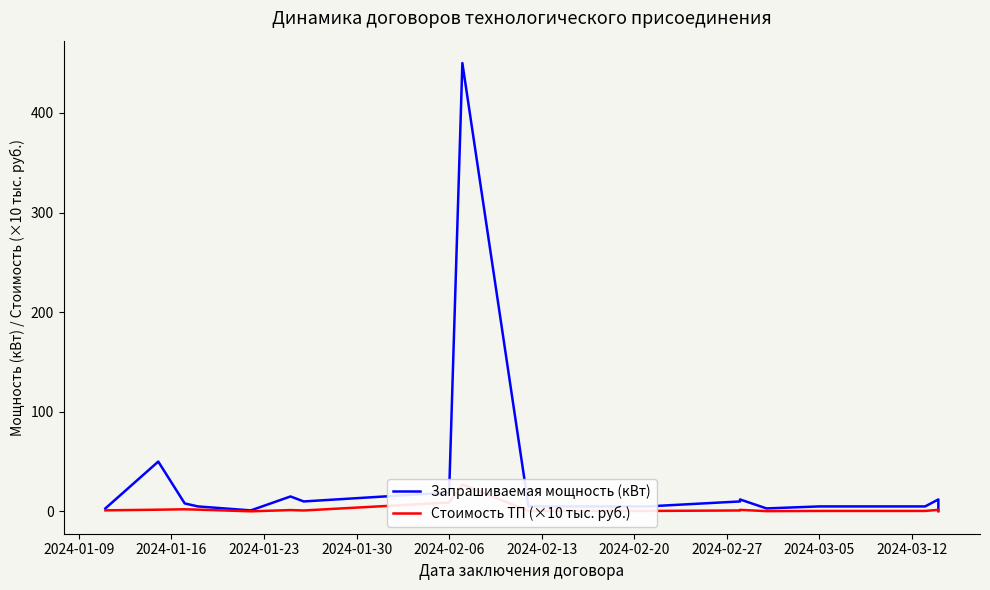

List the series in order of their peak value, lowest first.

Стоимость ТП (×10 тыс. руб.), Запрашиваемая мощность (кВт)